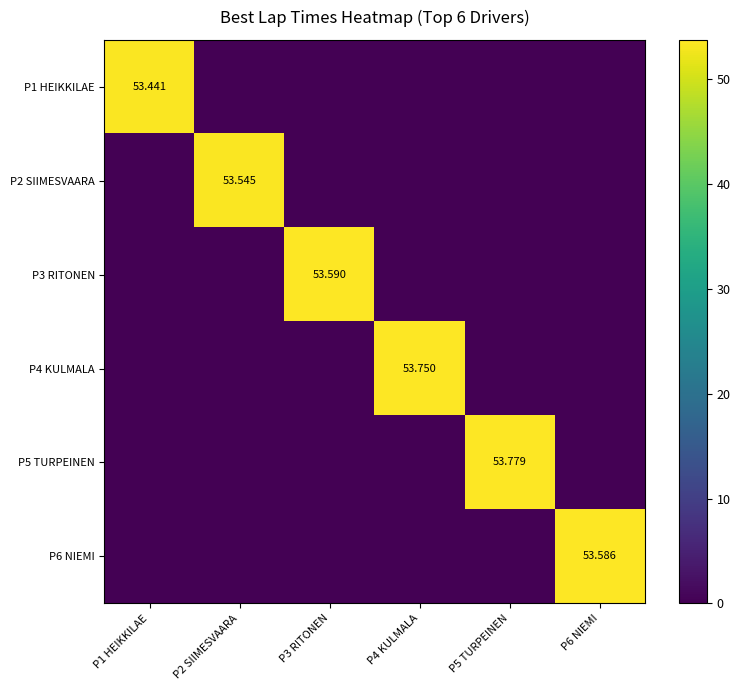

How many values in P6 NIEMI are above zero?

1